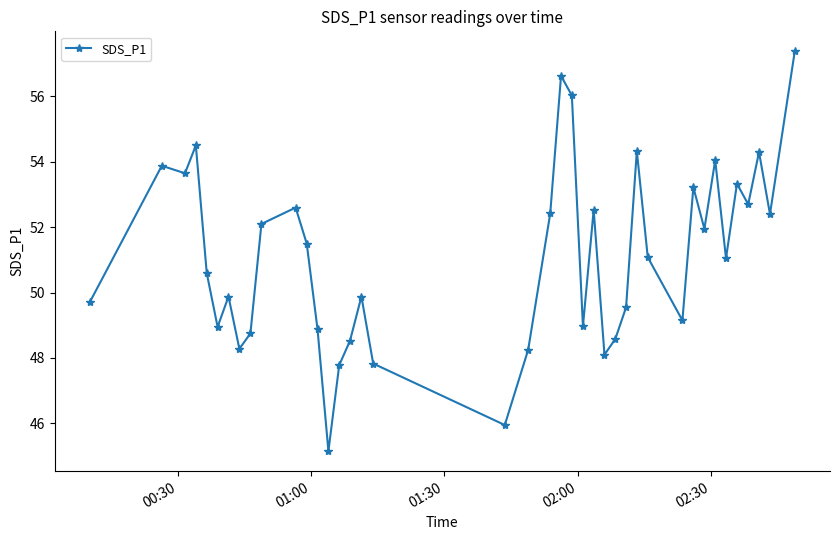

What is the maximum value shown in the chart?

57.4